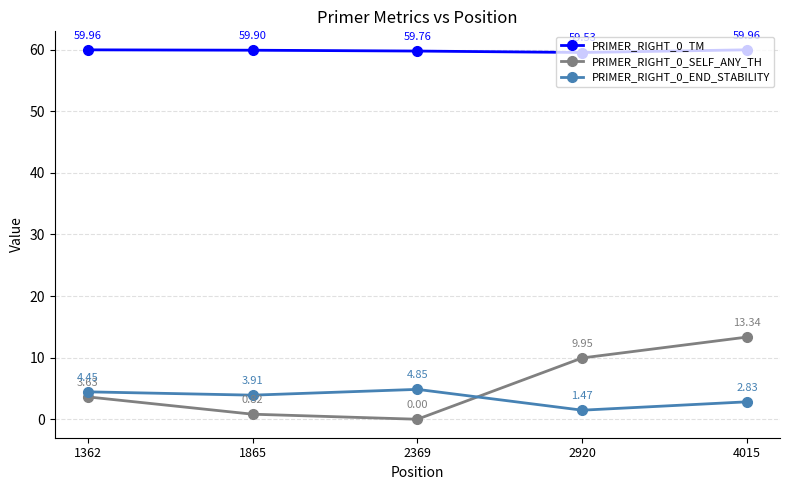

What is the spread (max minus min) of values at 2920?

58.1